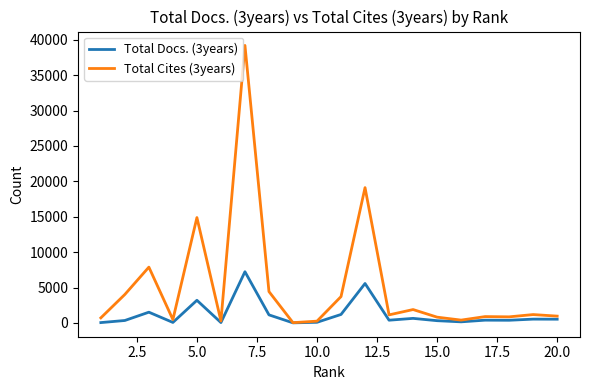

Rank the series by their average value, from lowest to highest.

Total Docs. (3years), Total Cites (3years)